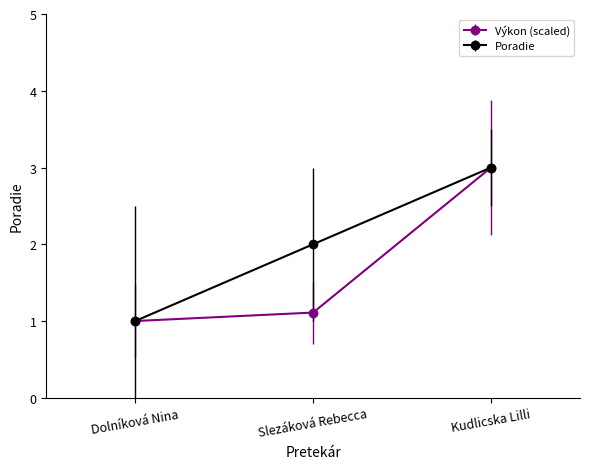

True or false: Poradie has a value of 2.8 at Slezáková Rebecca.

False